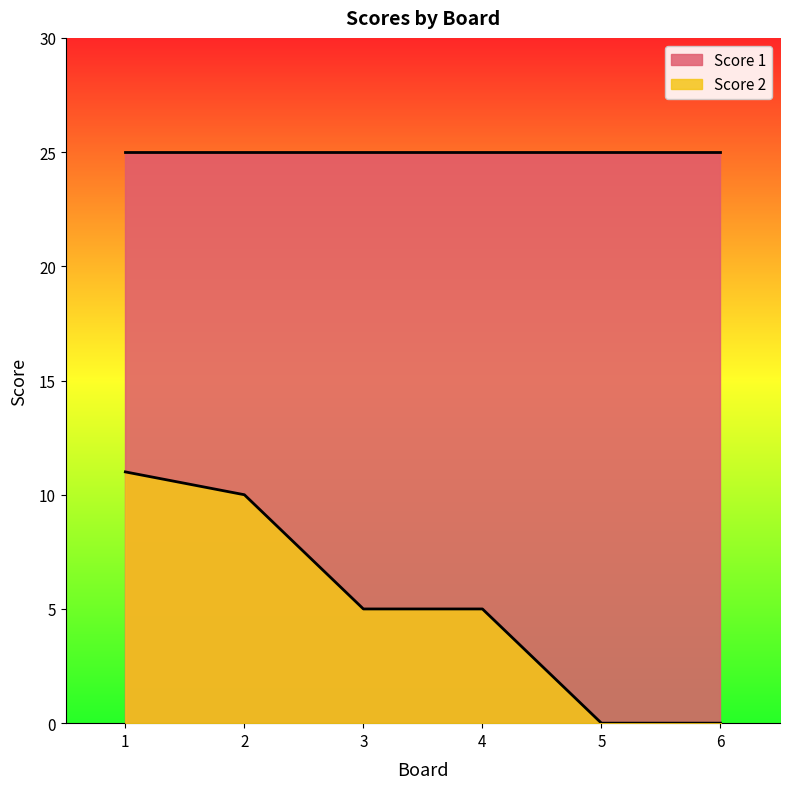

How many distinct data groups are displayed?

2